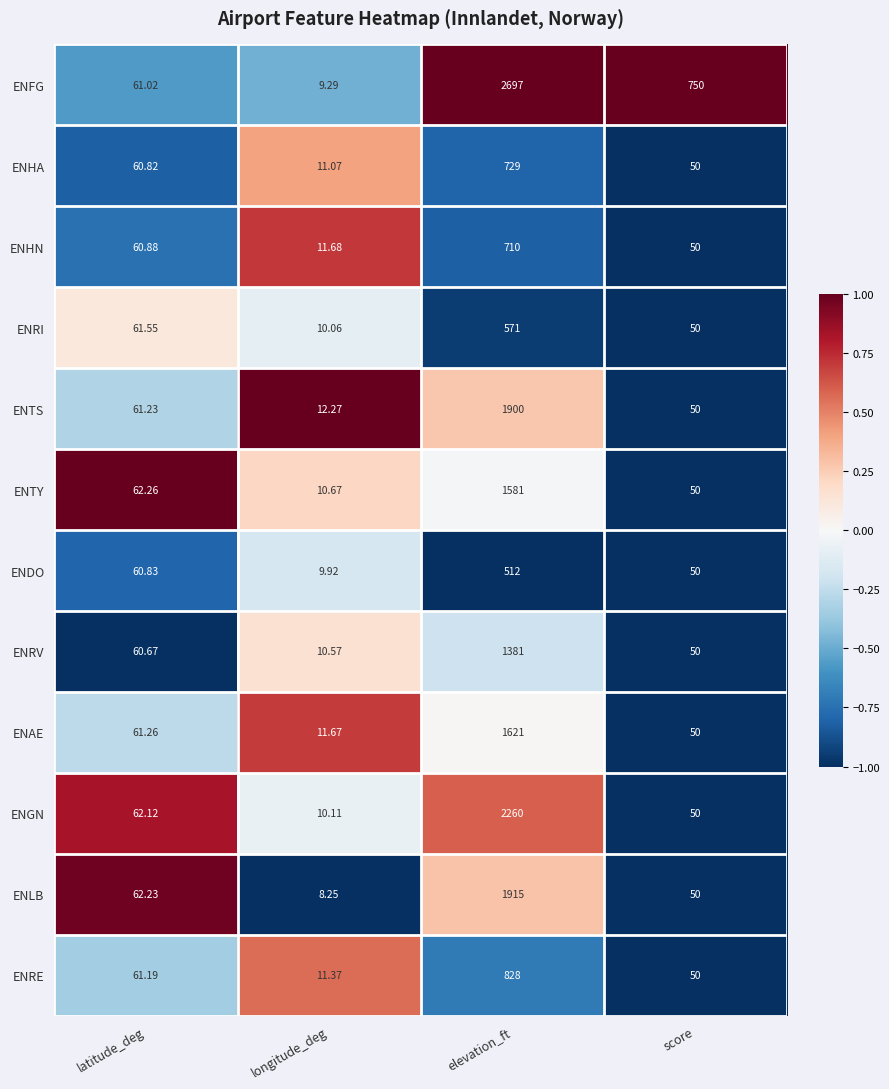

At which label does ENFG reach its peak?

elevation_ft